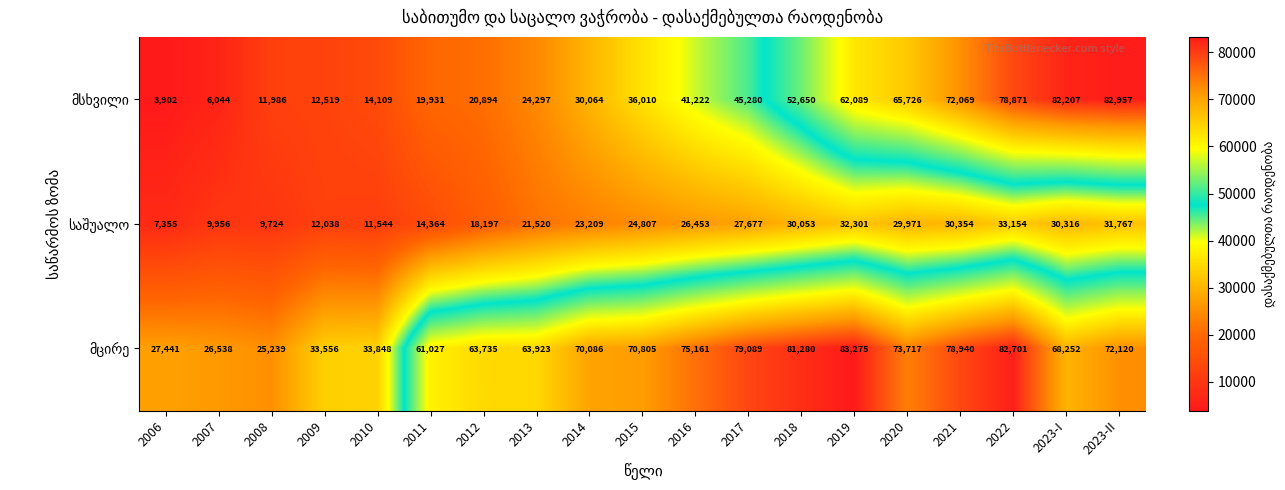

What is the total value across all series at 2012?

102826